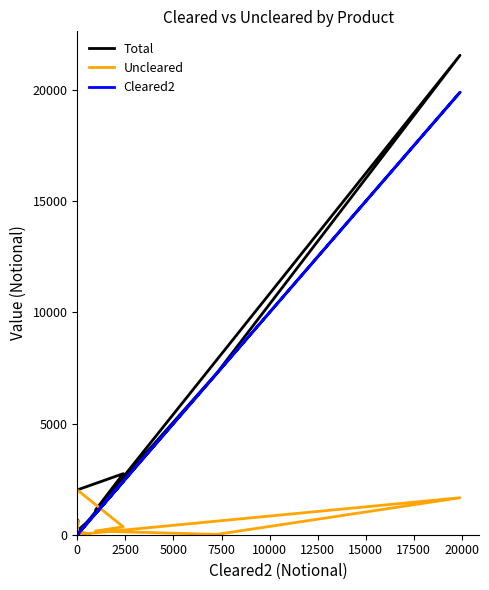

Which series has the largest range (max minus min)?

Total